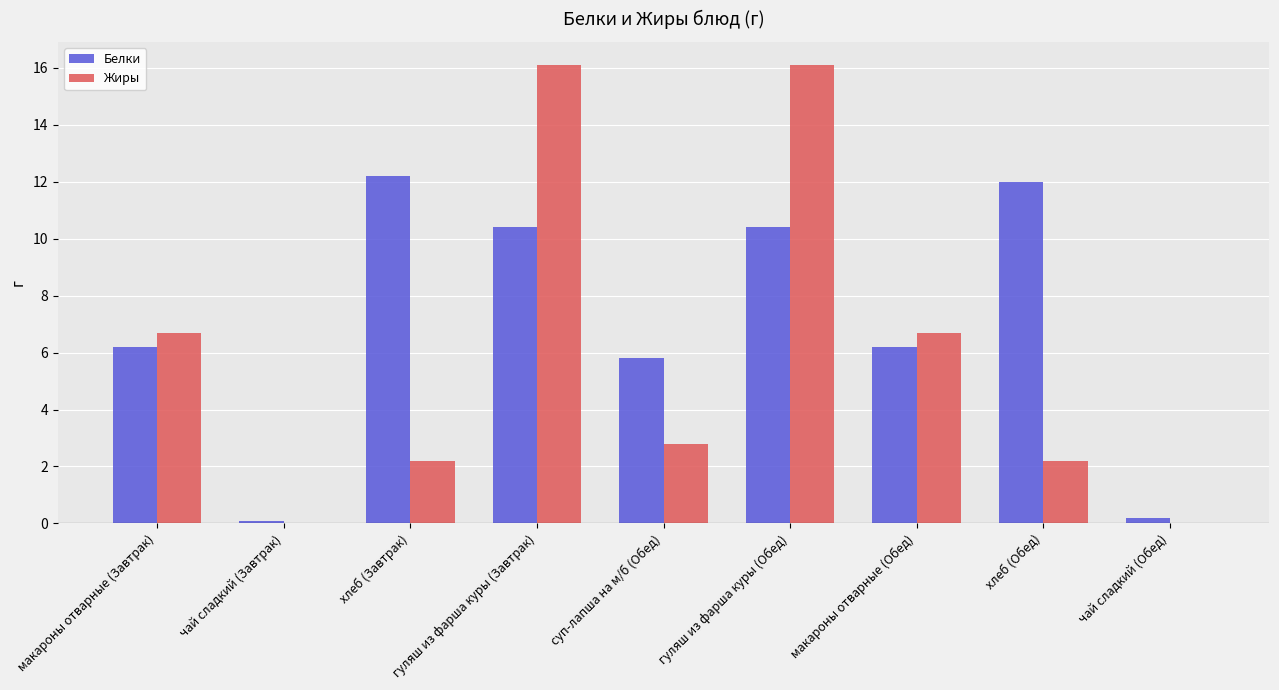

Between хлеб (Завтрак) and чай сладкий (Обед), which series saw the biggest shift?

Белки